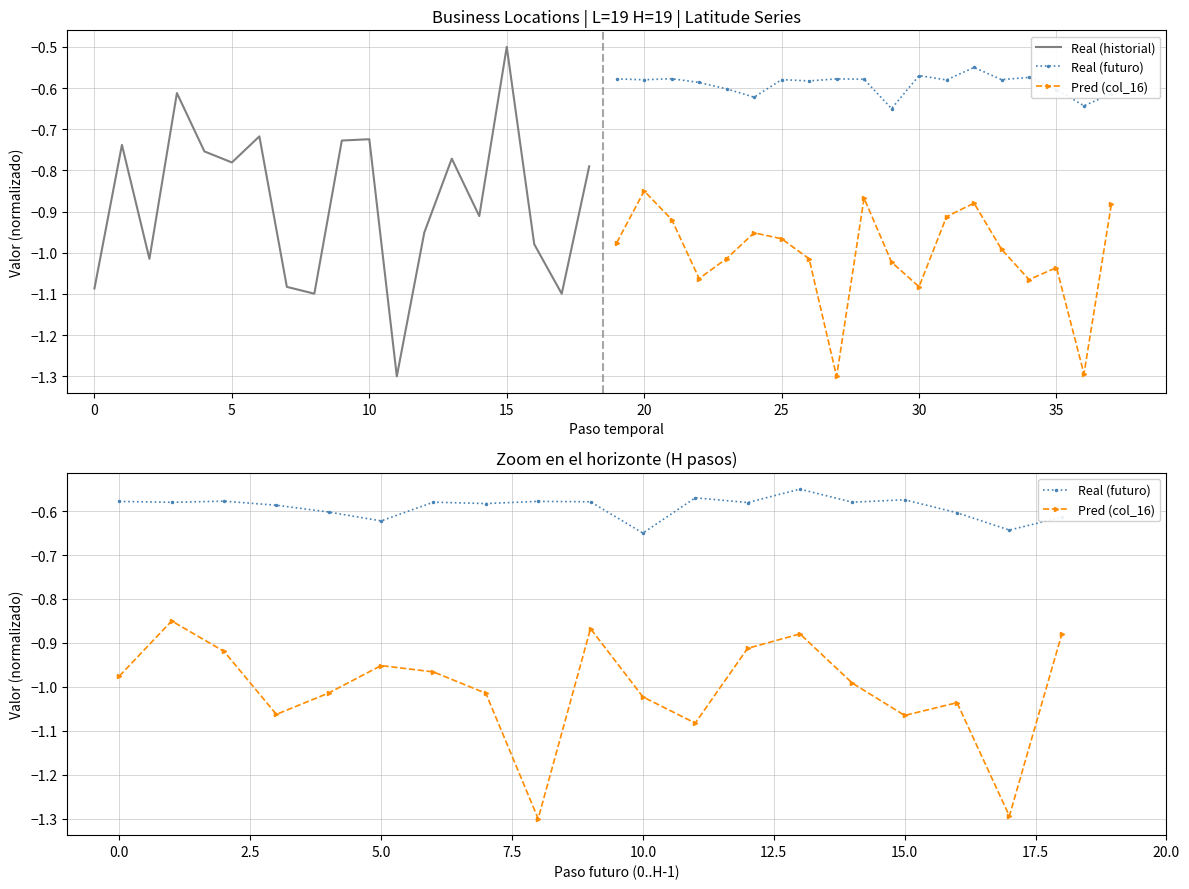

At which label is Pred (col_16) closest to -1?

14